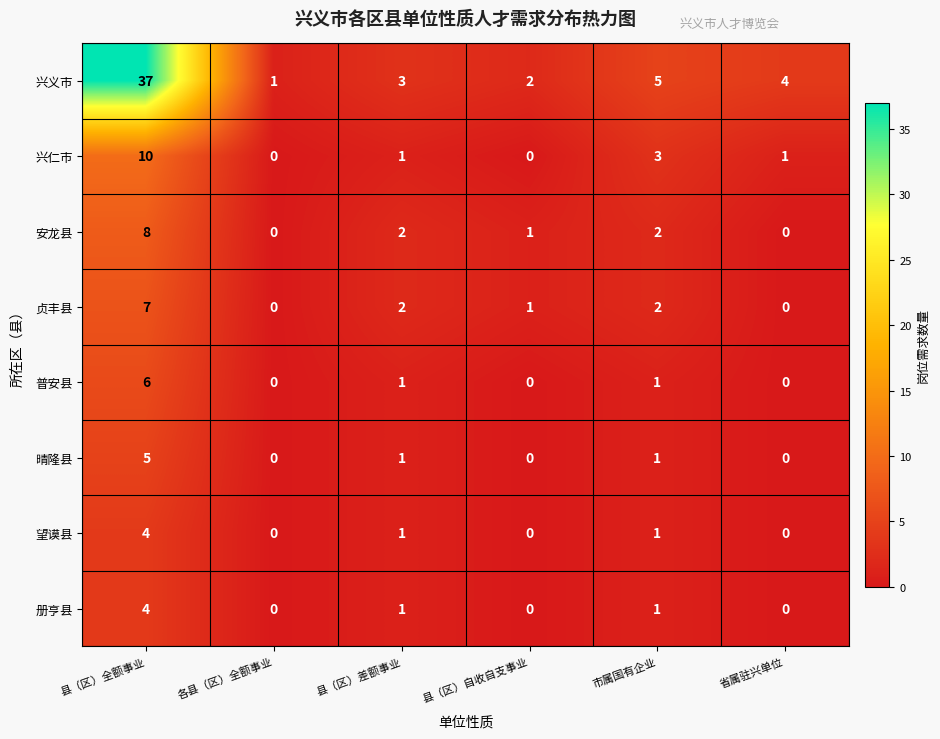

At which category does the chart reach its peak across all series?

县（区）全额事业